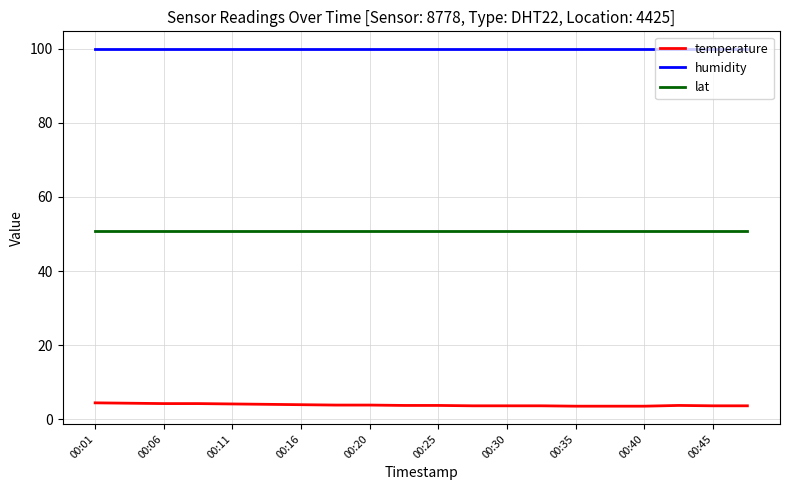

What is the minimum value for temperature?

3.5